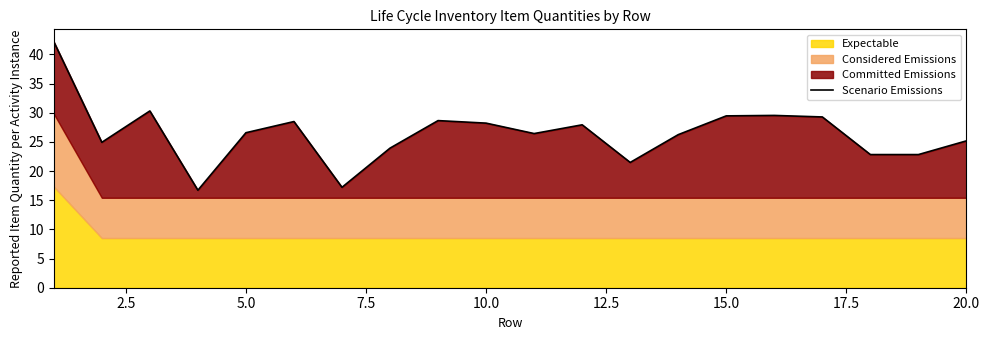

How many lines are shown in the chart?

1